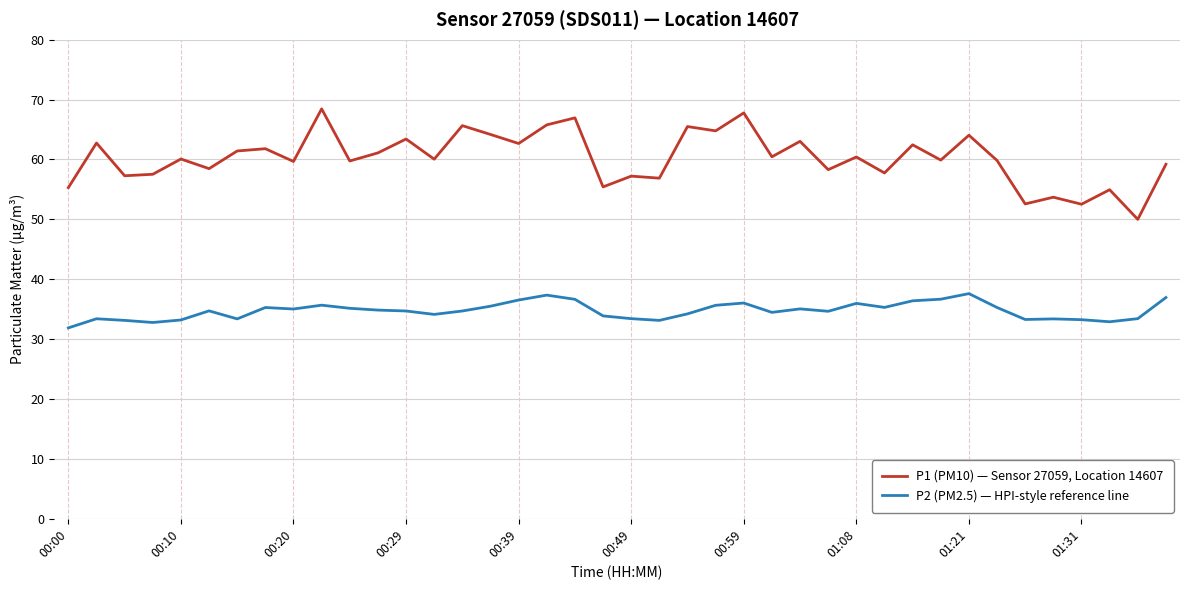

What is the highest value of the P1 (PM10) — Sensor 27059, Location 14607 series?

68.5